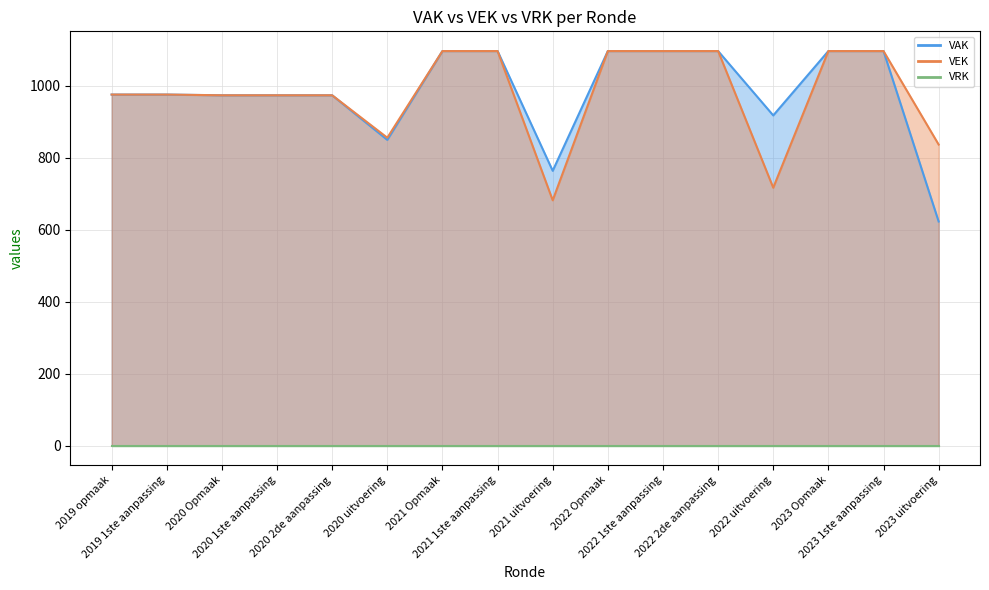

What is the difference between the maximum and second lowest values in the VAK series?

333